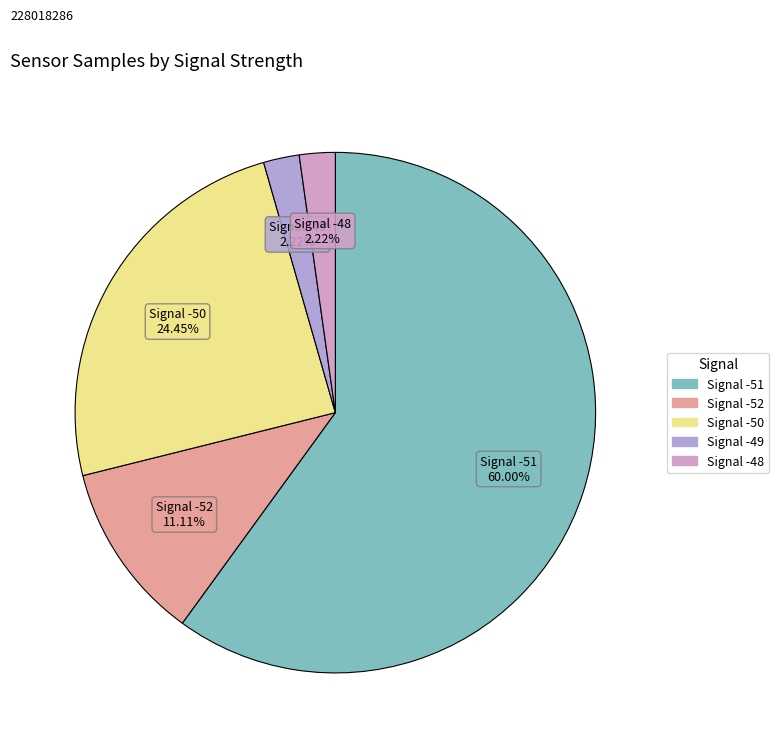

True or false: Signal -49 accounts for 10% of the total.

False